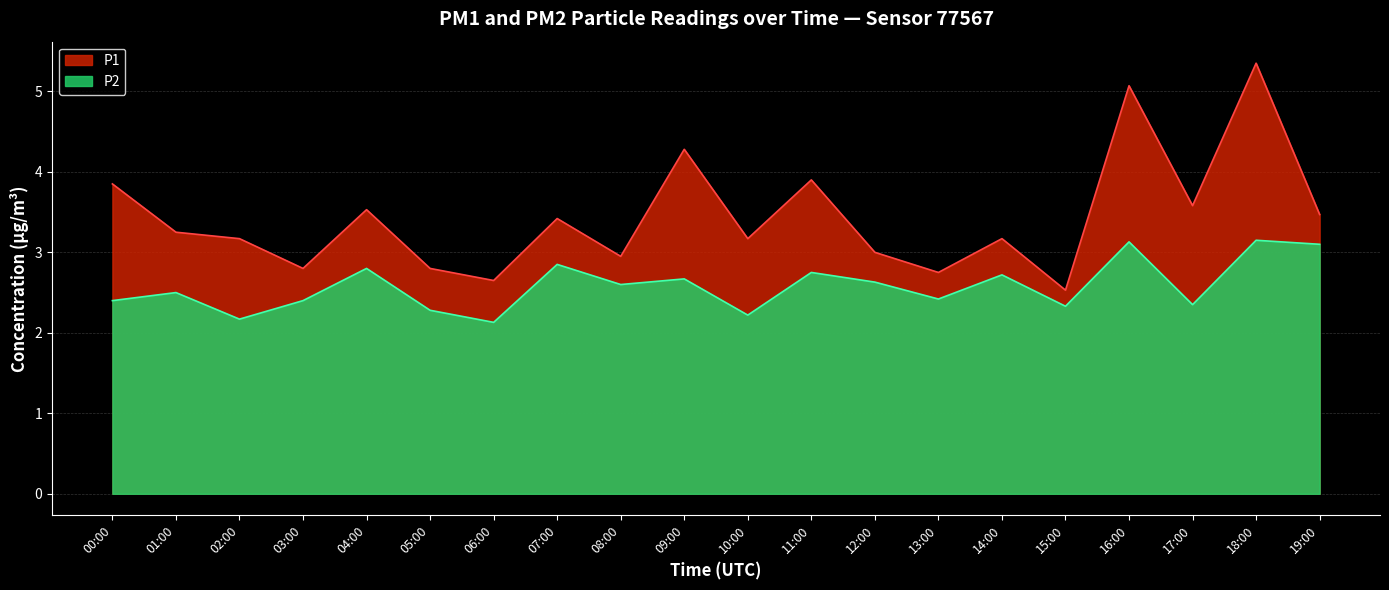

What is the sum of the P2 values at 00:00 and 09:00?

5.1